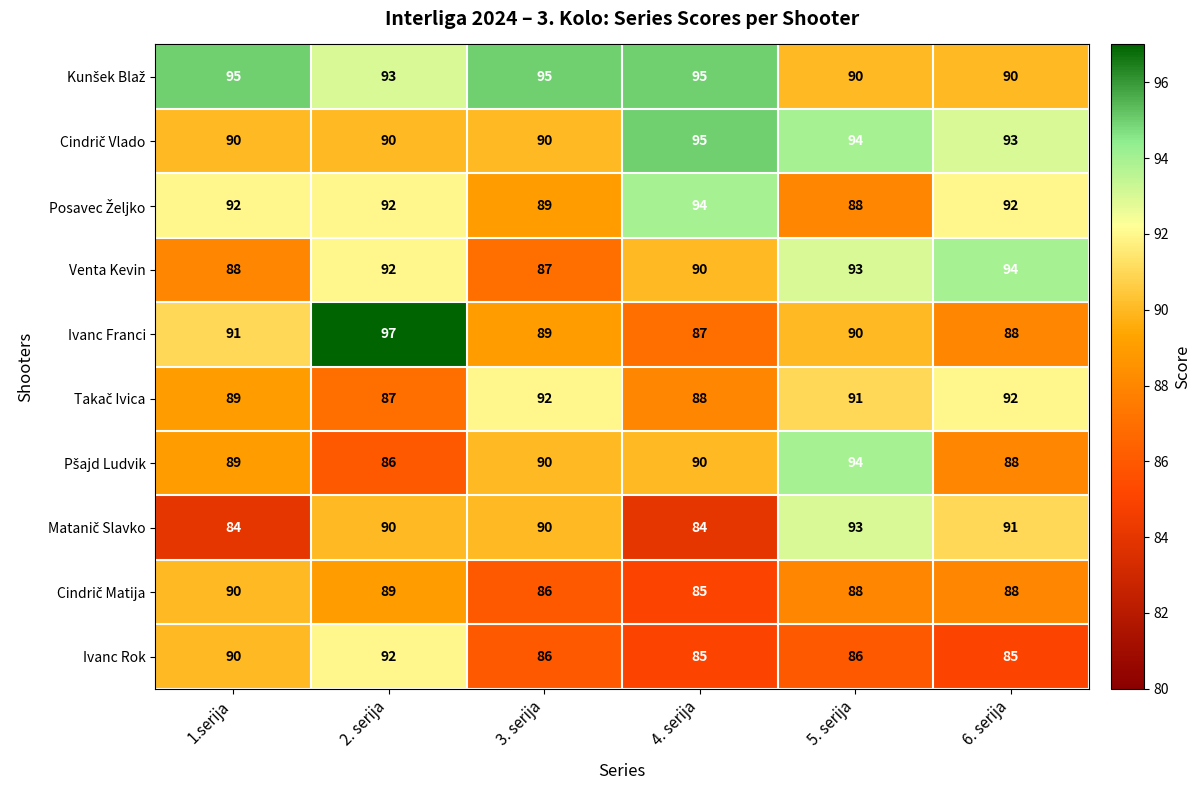

List the labels in order of Ivanc Franci value, smallest first.

4. serija, 6. serija, 3. serija, 5. serija, 1.serija, 2. serija